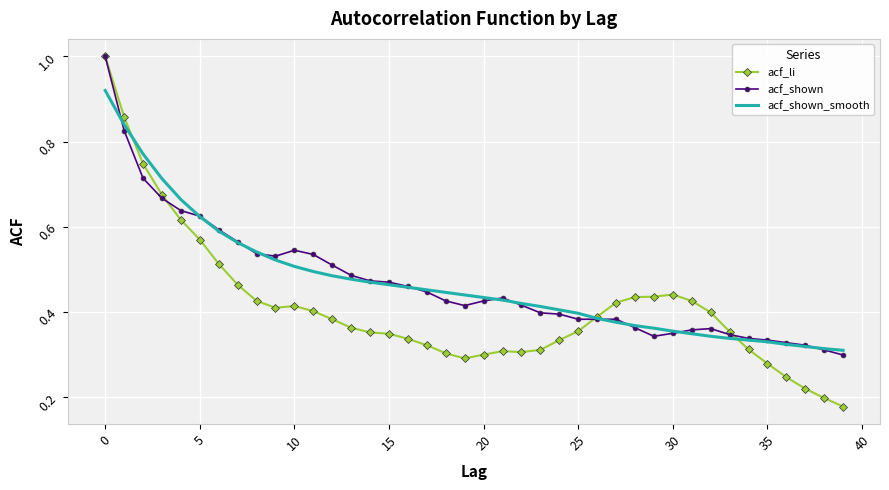

Which series has the widest spread of values?

acf_li